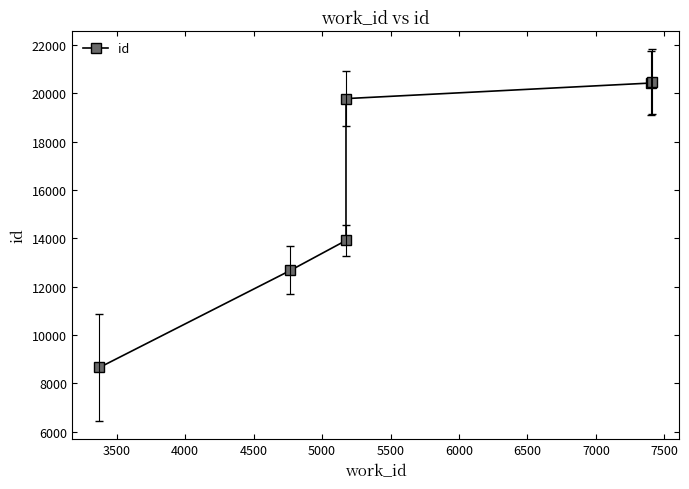

The value at 4000 is 4309. True or false?

False